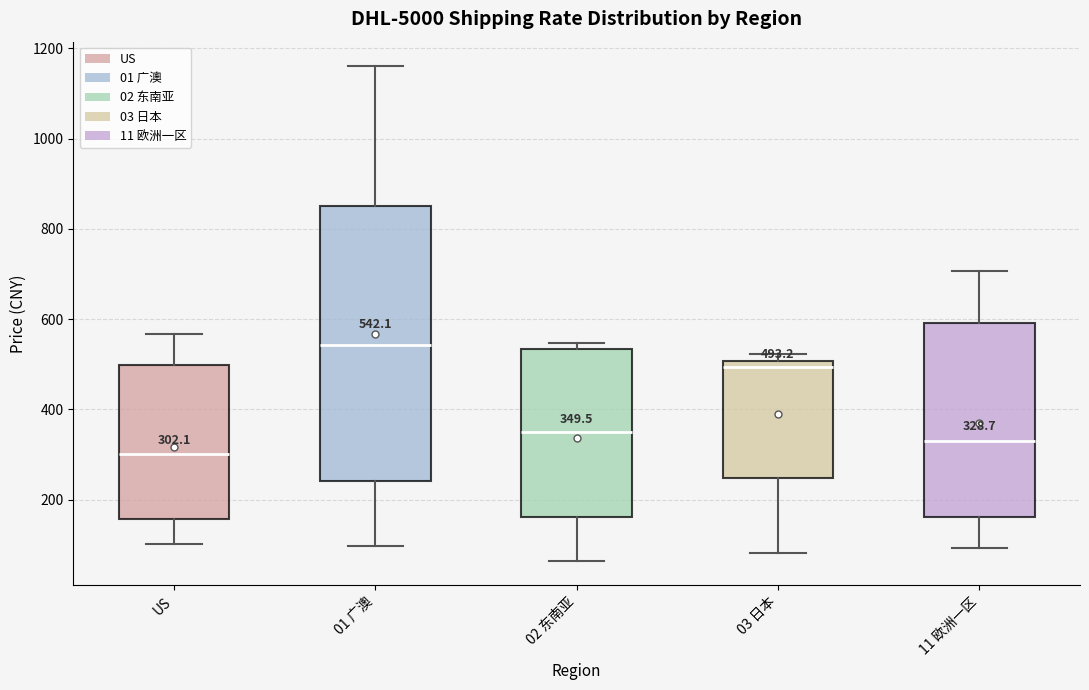

Which box is the tallest, from its lower edge to its upper edge?

01 广澳